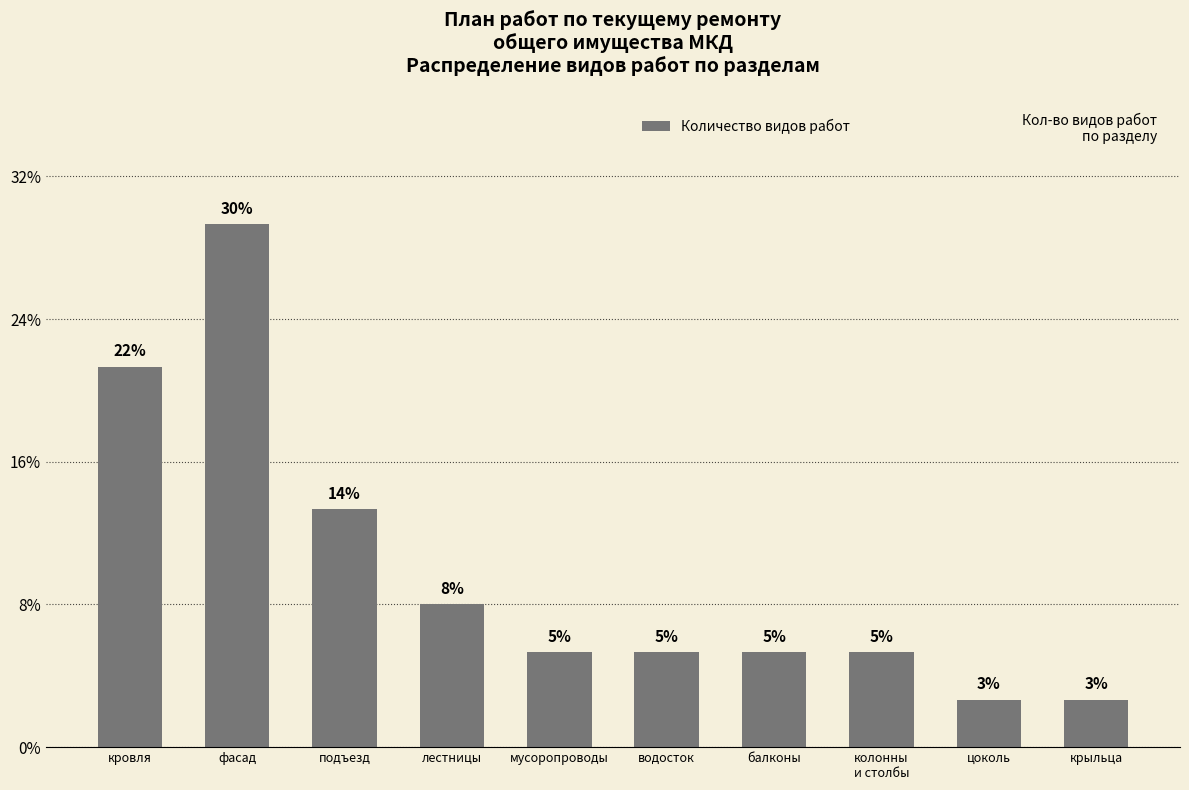

Are the bars horizontal?

No